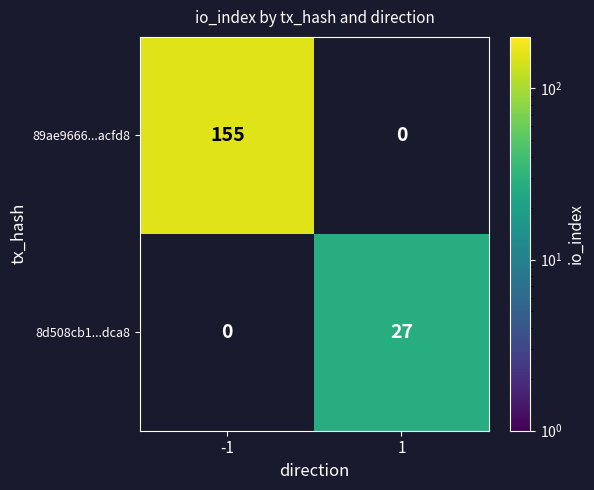

The value of 89ae9666...acfd8 at -1 is 85. True or false?

False